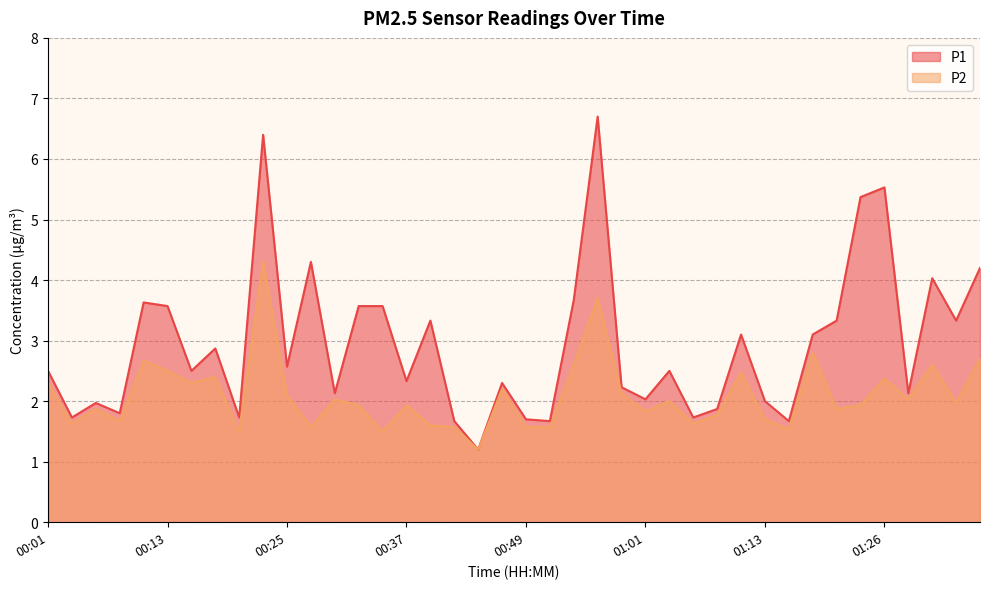

Which series has the largest total across all categories?

P1